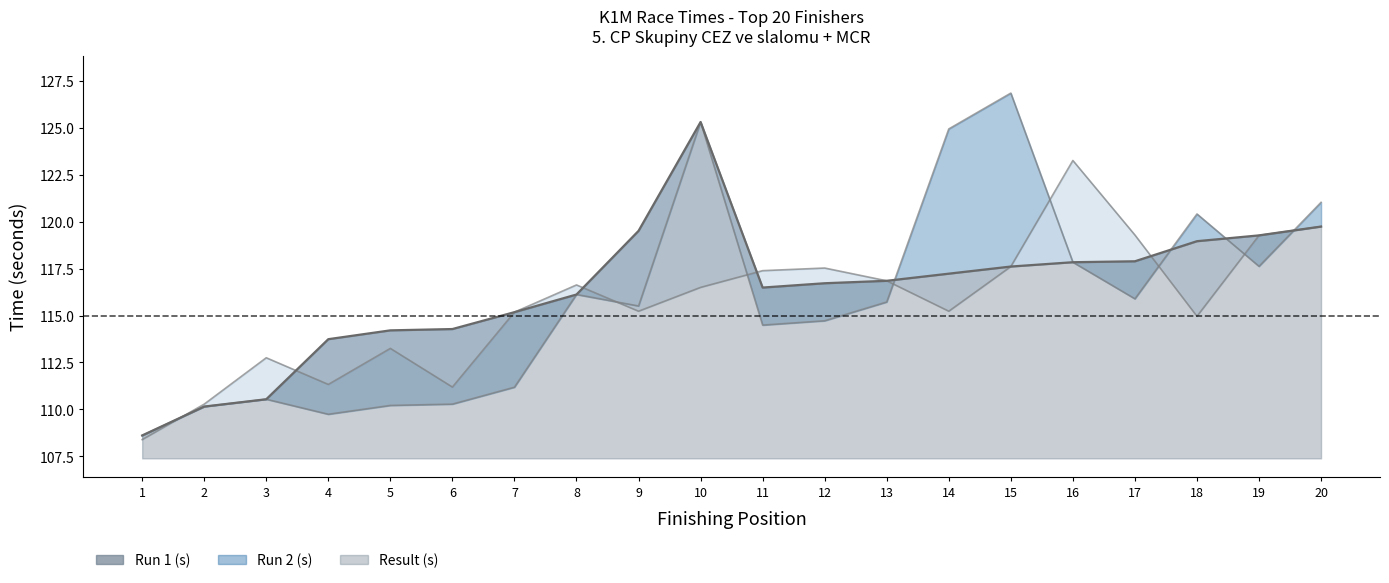

What is the value of the Result (s) point at the 13th from the left?

116.8